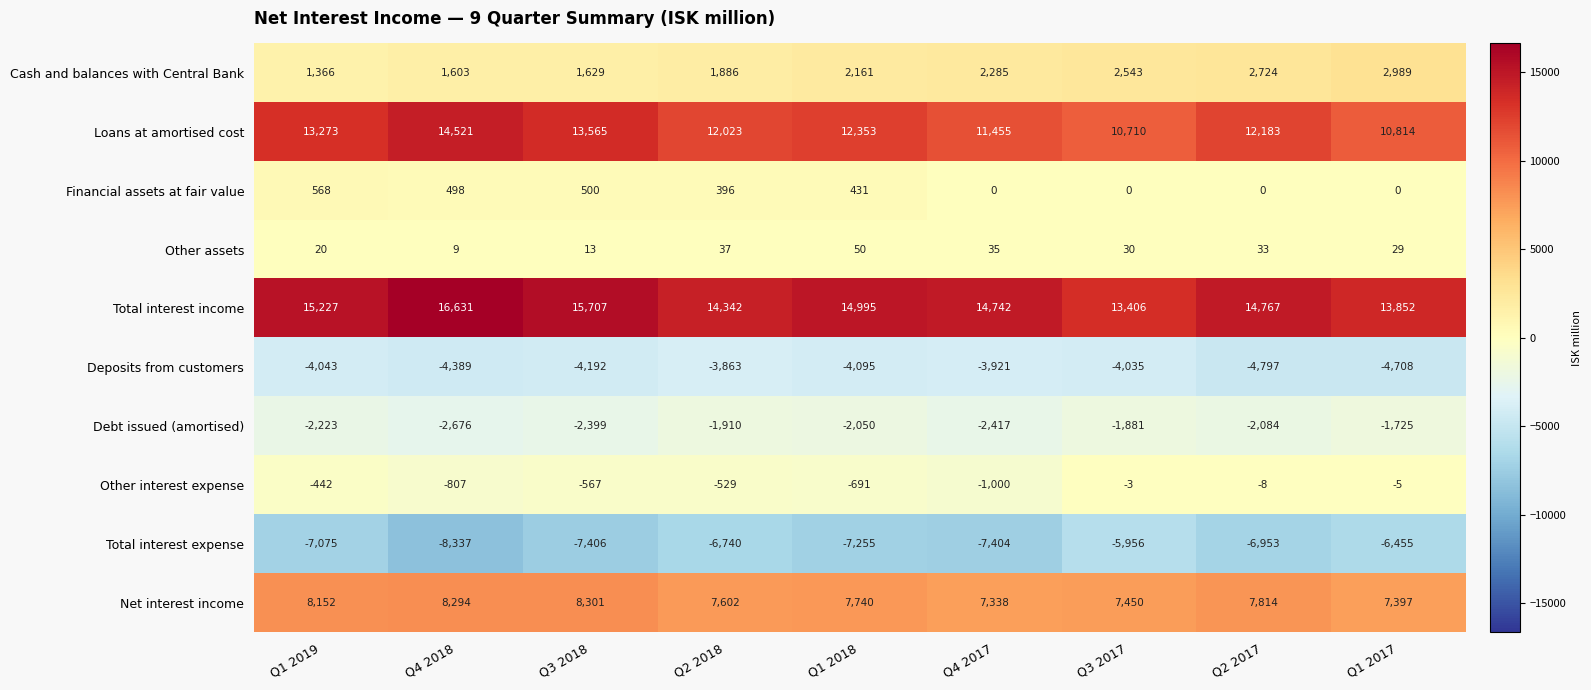

Which series has the largest total across all categories?

Total interest income